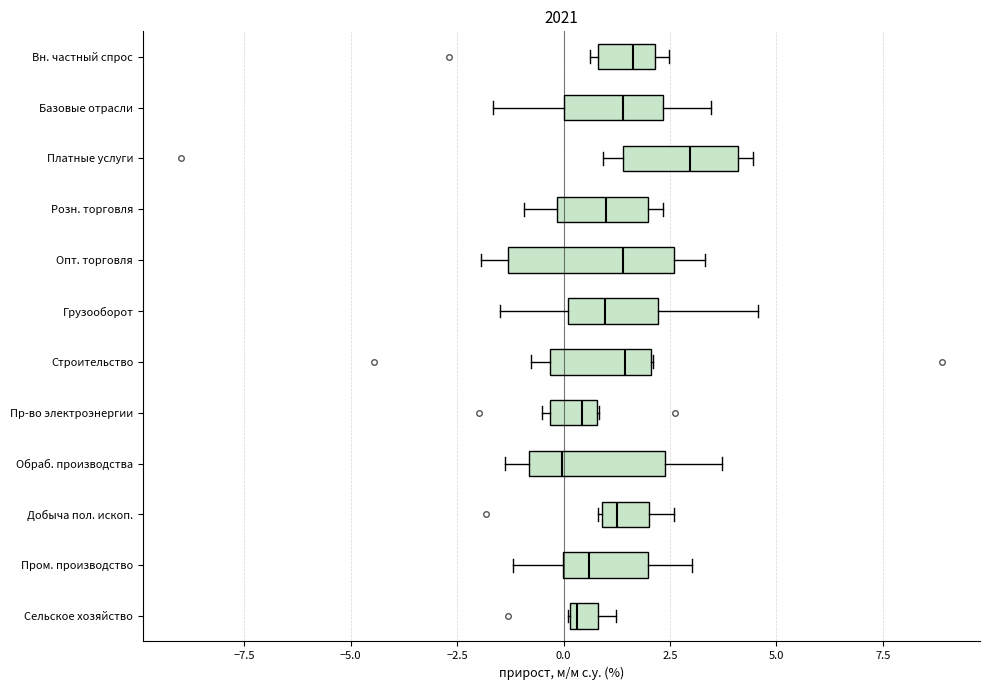

Which box is the widest, from its left edge to its right edge?

Опт. торговля